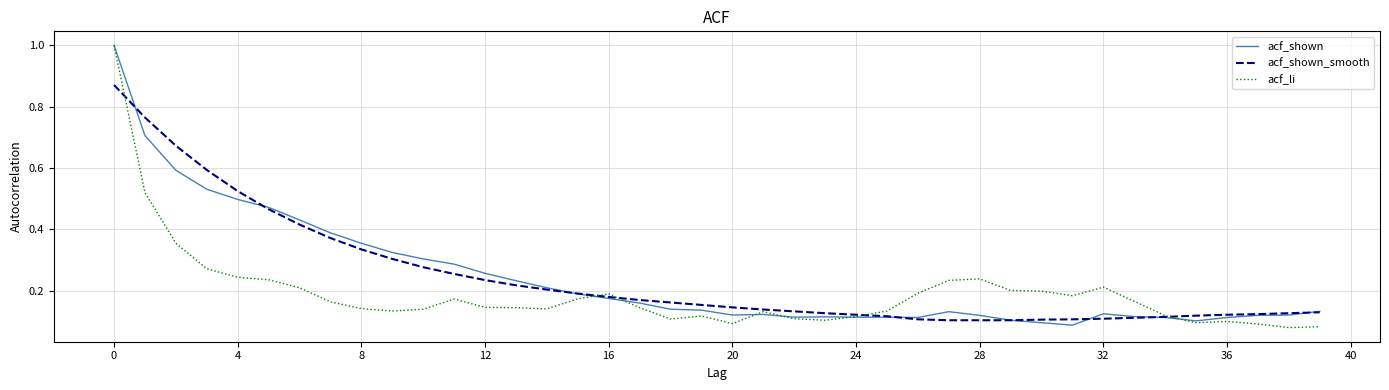

What is the highest value of the acf_li series?

1.0